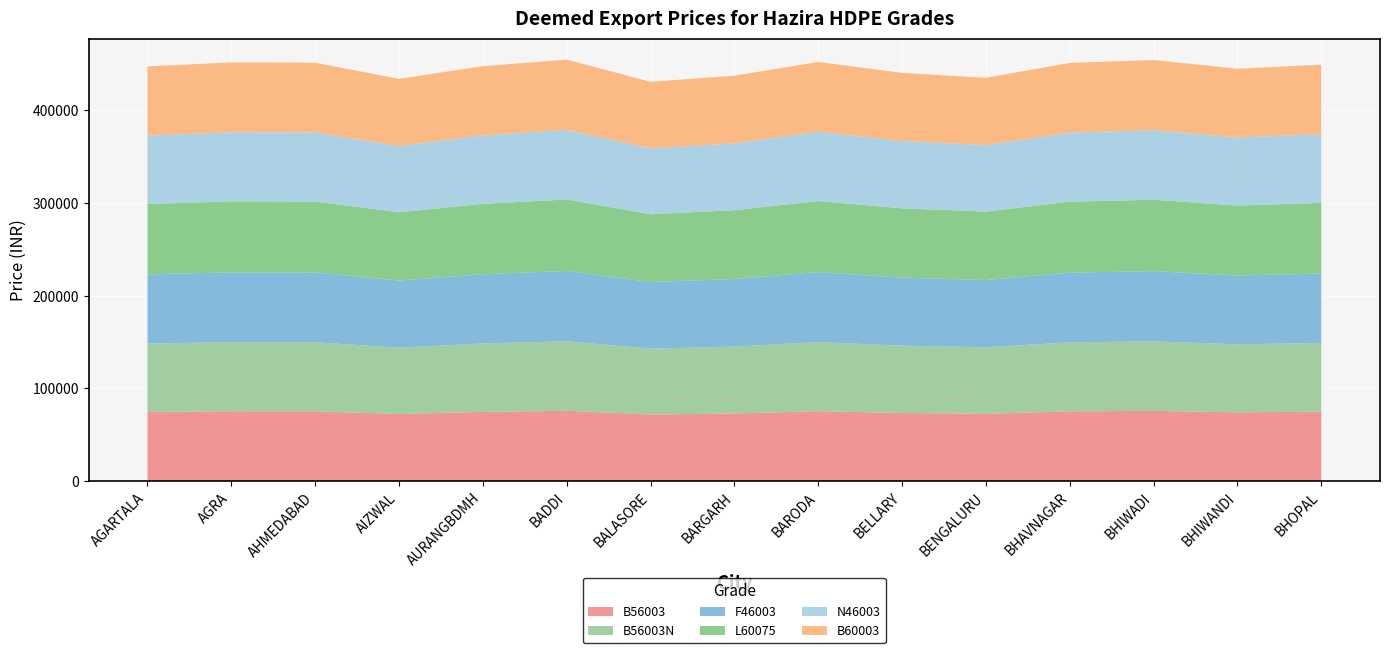

Reading left to right, list all the values displayed in this chart.

B56003: AGARTALA=74630	AGRA=75360	AHMEDABAD=75310	AIZWAL=72400	AURANGBDMH=74680	BADDI=75860	BALASORE=71870	BARGARH=72970	BARODA=75440	BELLARY=73470	BENGALURU=72590	BHAVNAGAR=75270	BHIWADI=75790	BHIWANDI=74220	BHOPAL=74940
B56003N: AGARTALA=73830	AGRA=74560	AHMEDABAD=74510	AIZWAL=71600	AURANGBDMH=73880	BADDI=75060	BALASORE=71070	BARGARH=72170	BARODA=74640	BELLARY=72670	BENGALURU=71790	BHAVNAGAR=74470	BHIWADI=74990	BHIWANDI=73420	BHOPAL=74140
F46003: AGARTALA=74630	AGRA=75360	AHMEDABAD=75310	AIZWAL=72400	AURANGBDMH=74680	BADDI=75860	BALASORE=71870	BARGARH=72970	BARODA=75440	BELLARY=73470	BENGALURU=72590	BHAVNAGAR=75270	BHIWADI=75790	BHIWANDI=74220	BHOPAL=74940
L60075: AGARTALA=75920	AGRA=76650	AHMEDABAD=76600	AIZWAL=73690	AURANGBDMH=75970	BADDI=77150	BALASORE=73160	BARGARH=74260	BARODA=76730	BELLARY=74760	BENGALURU=73880	BHAVNAGAR=76560	BHIWADI=77080	BHIWANDI=75510	BHOPAL=76230
N46003: AGARTALA=73830	AGRA=74560	AHMEDABAD=74510	AIZWAL=71600	AURANGBDMH=73880	BADDI=75060	BALASORE=71070	BARGARH=72170	BARODA=74640	BELLARY=72670	BENGALURU=71790	BHAVNAGAR=74470	BHIWADI=74990	BHIWANDI=73420	BHOPAL=74140
B60003: AGARTALA=74630	AGRA=75360	AHMEDABAD=75310	AIZWAL=72400	AURANGBDMH=74680	BADDI=75860	BALASORE=71870	BARGARH=72970	BARODA=75440	BELLARY=73470	BENGALURU=72590	BHAVNAGAR=75270	BHIWADI=75790	BHIWANDI=74220	BHOPAL=74940